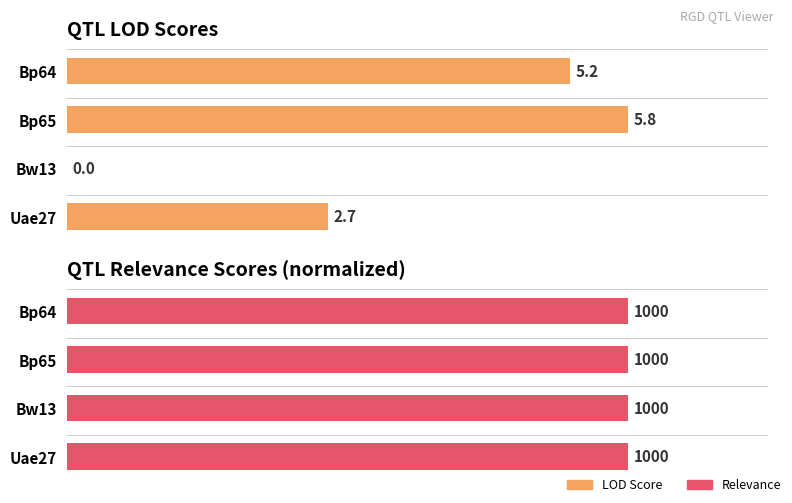

At how many categories does at least one series exceed 4?

2